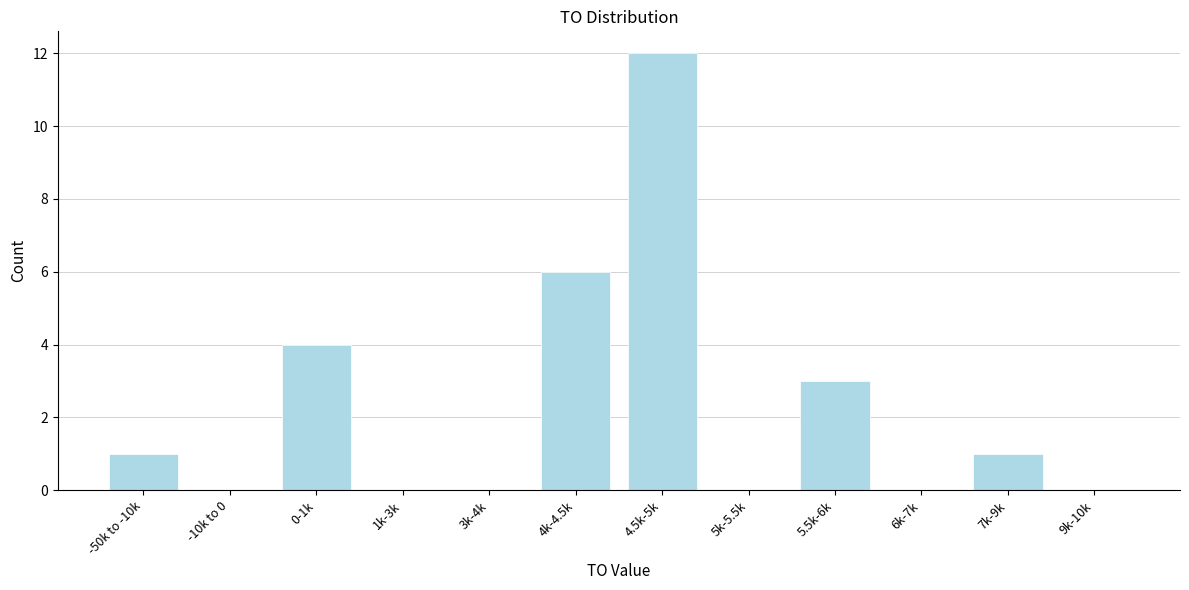

Reading right to left, what are all the values shown in this chart?

9k-10k=0	7k-9k=1	6k-7k=0	5.5k-6k=3	5k-5.5k=0	4.5k-5k=12	4k-4.5k=6	3k-4k=0	1k-3k=0	0-1k=4	-10k to 0=0	-50k to -10k=1